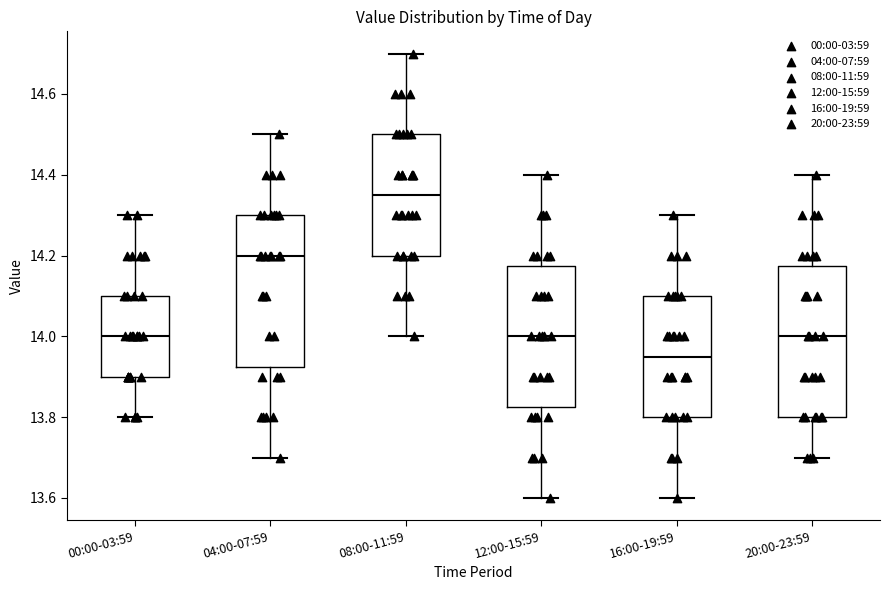

Reading left to right, transcribe this box plot: for each box, give where its median line is, the range the box spans, and where its two whiskers end, as read against the y-axis. The values are not printed on the chart, so give them approximately, as read against the axis.

00:00-03:59: median 14.00, box 13.90 to 14.10, whiskers 13.80 to 14.30
04:00-07:59: median 14.20, box 13.92 to 14.30, whiskers 13.70 to 14.50
08:00-11:59: median 14.36, box 14.20 to 14.50, whiskers 14.00 to 14.70
12:00-15:59: median 14.00, box 13.82 to 14.18, whiskers 13.60 to 14.40
16:00-19:59: median 13.96, box 13.80 to 14.10, whiskers 13.60 to 14.30
20:00-23:59: median 14.00, box 13.80 to 14.18, whiskers 13.70 to 14.40